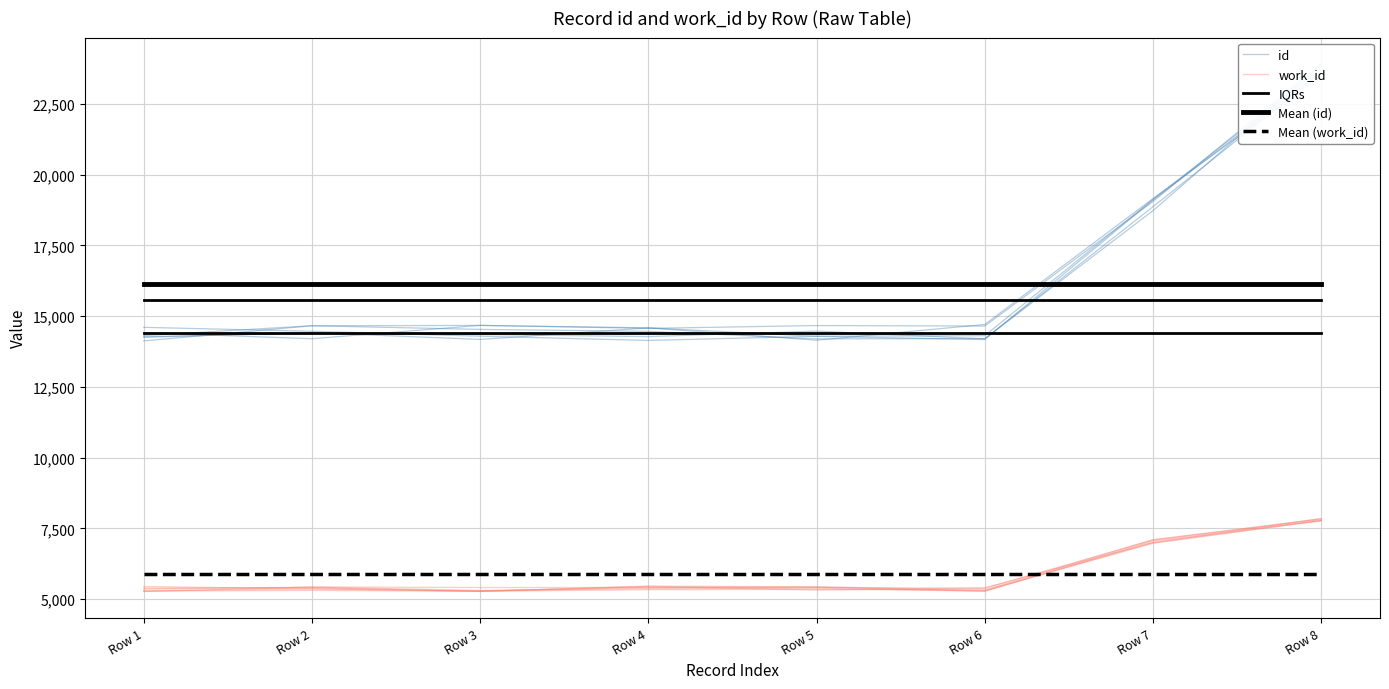

True or false: id has more than 2 points higher than both neighbors.

False